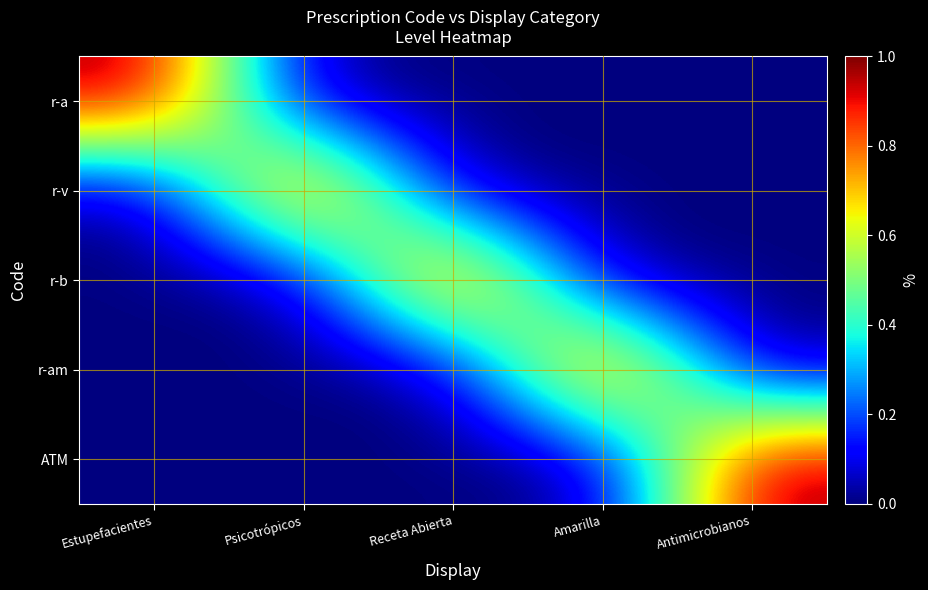

What is the greatest value displayed?

1